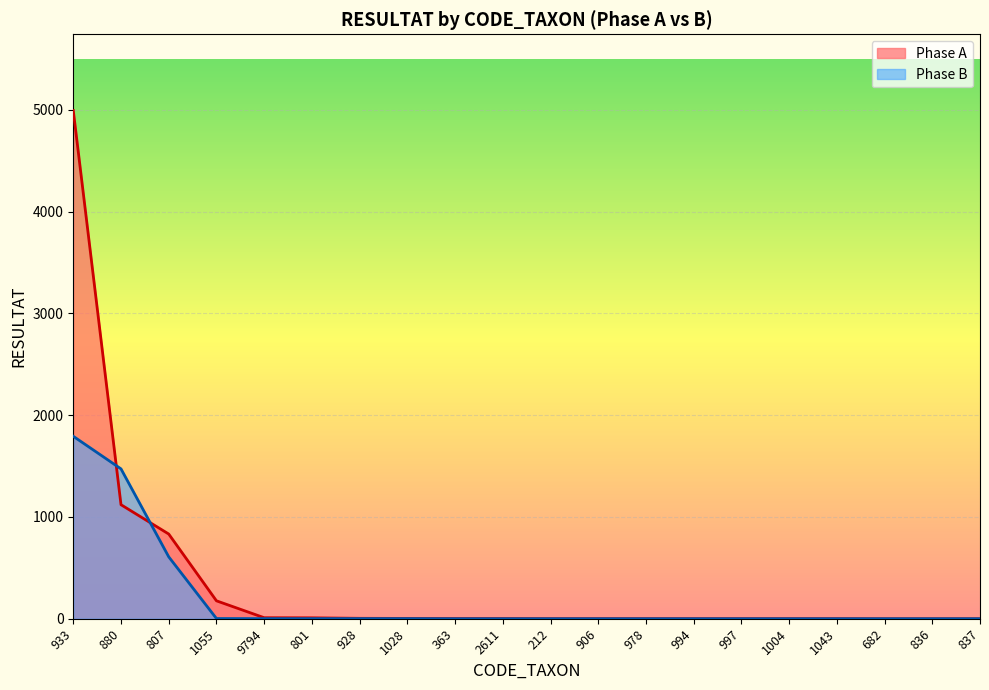

Count the number of categories in the chart.

20